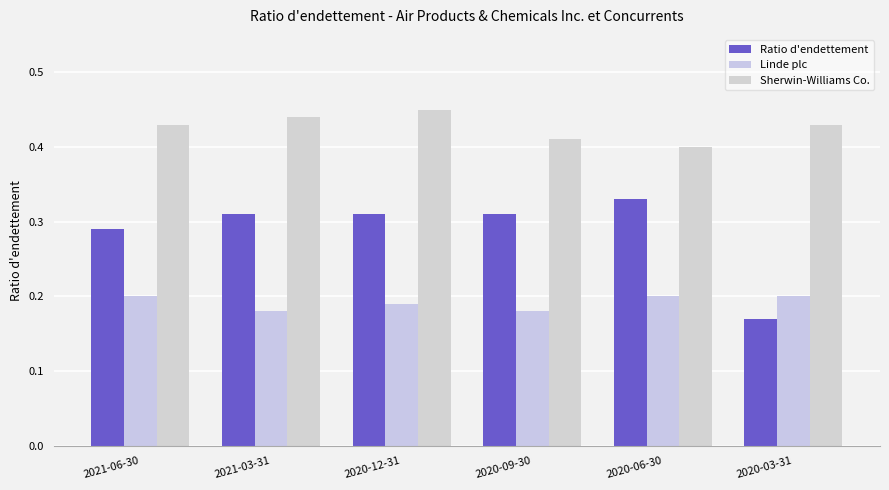

Does the chart contain stacked bars?

No